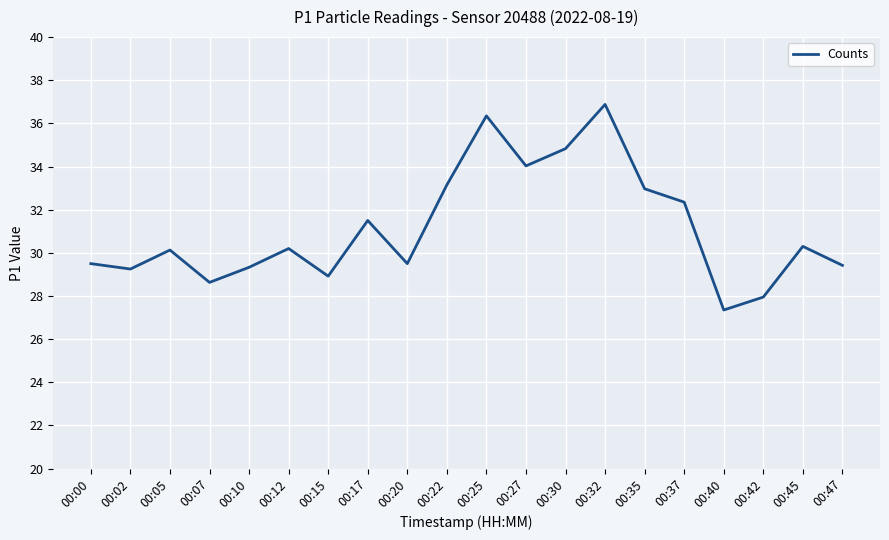

Which has a higher value, 00:15 or 00:22?

00:22